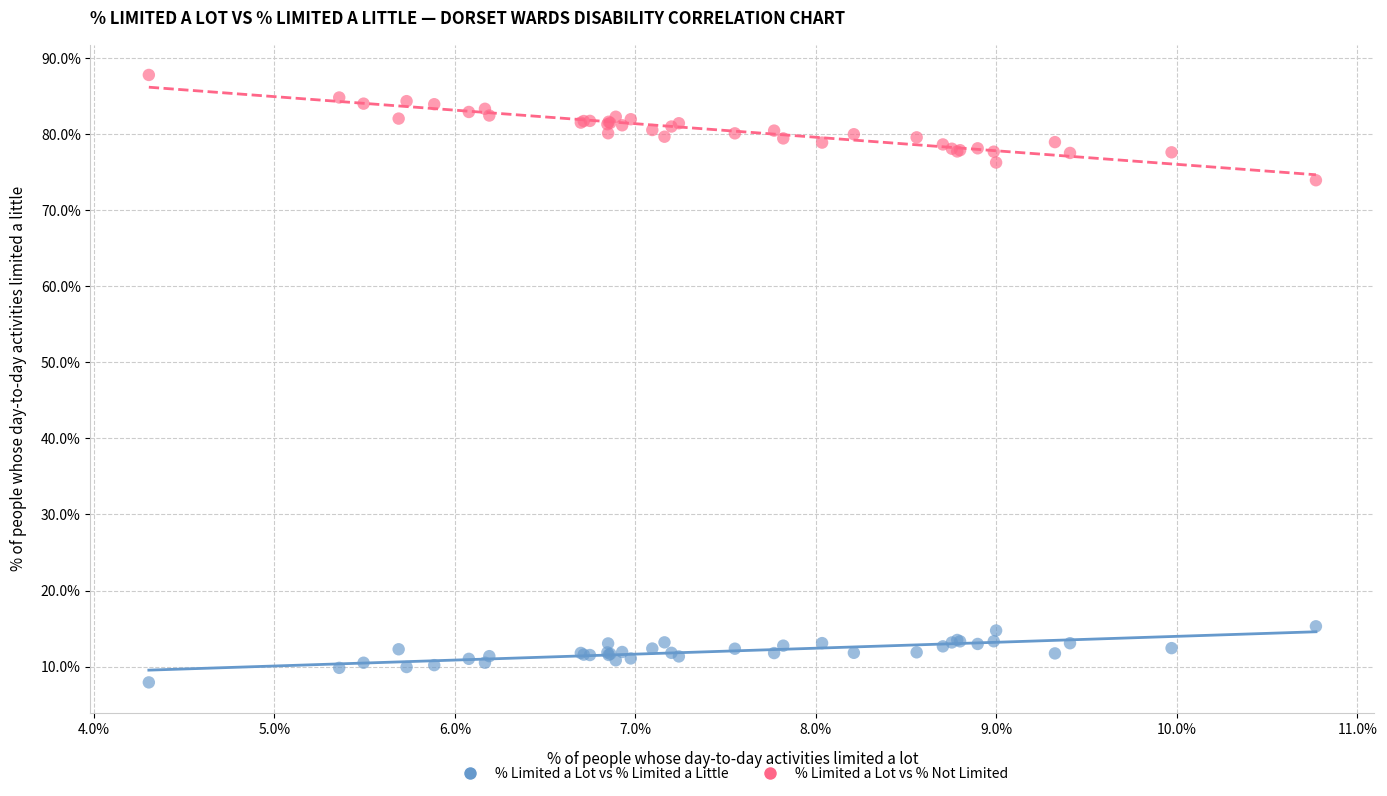

Which series contains the lowest Y value?

% Limited a Lot vs % Limited a Little